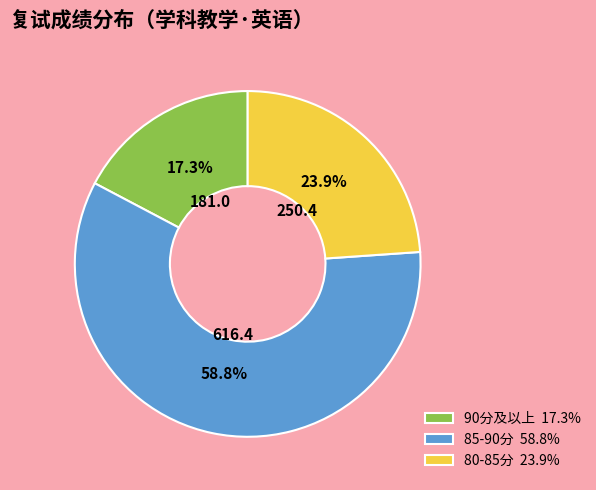

What portion of the pie excludes 80-85分 23.9%?

76.1%